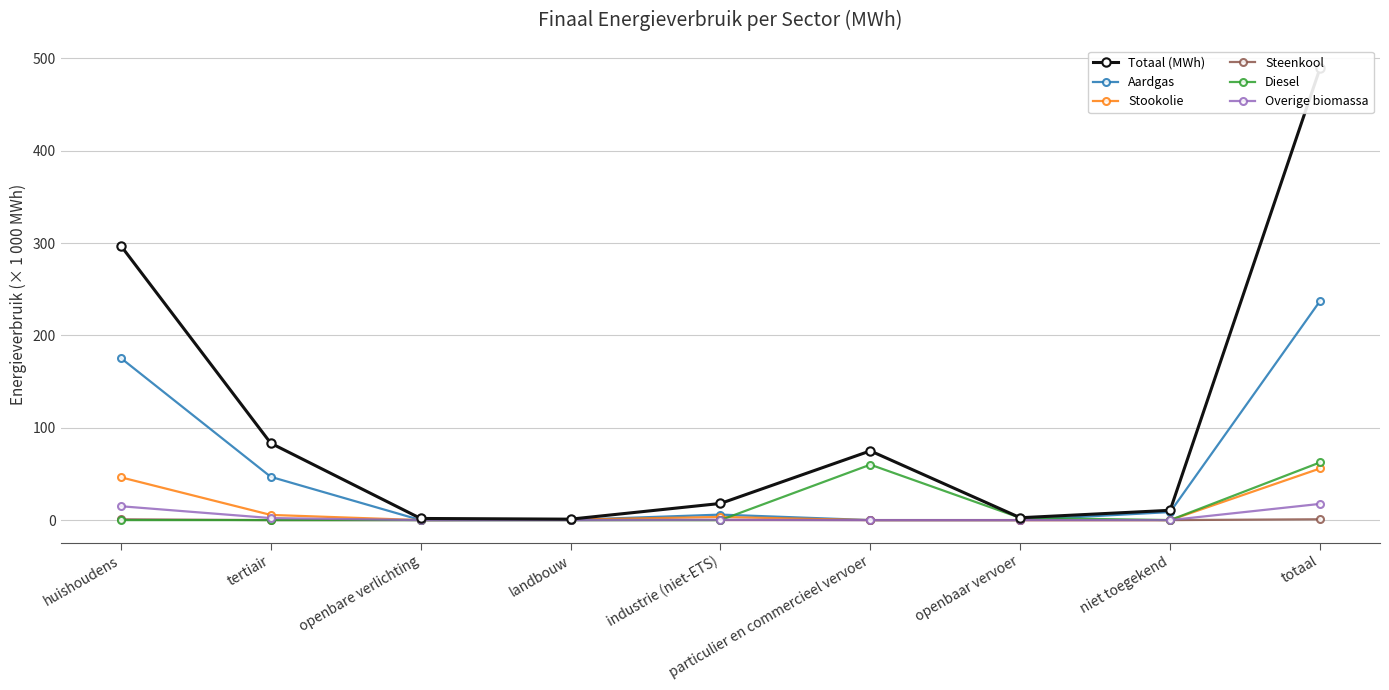

Which series has the largest range (max minus min)?

Totaal (MWh)